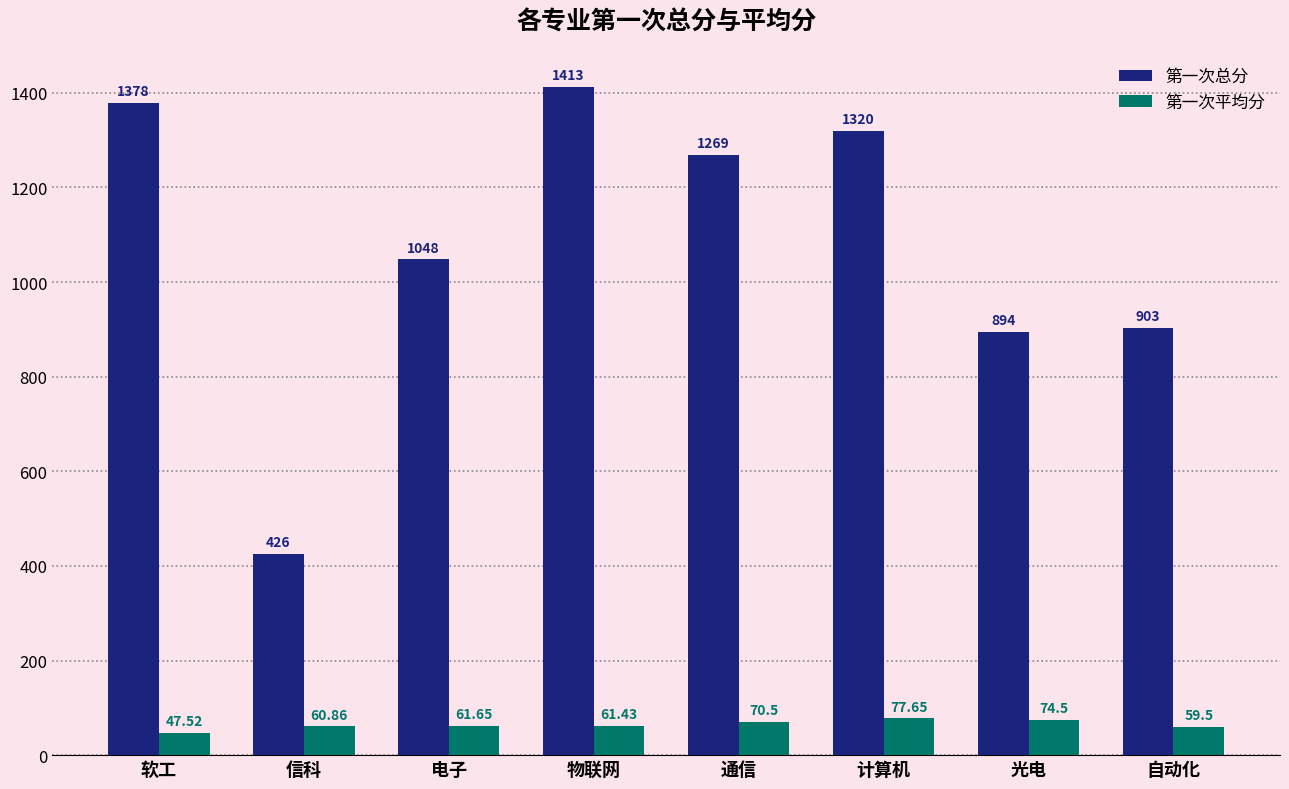

What is the maximum value shown in the chart?

1413.0